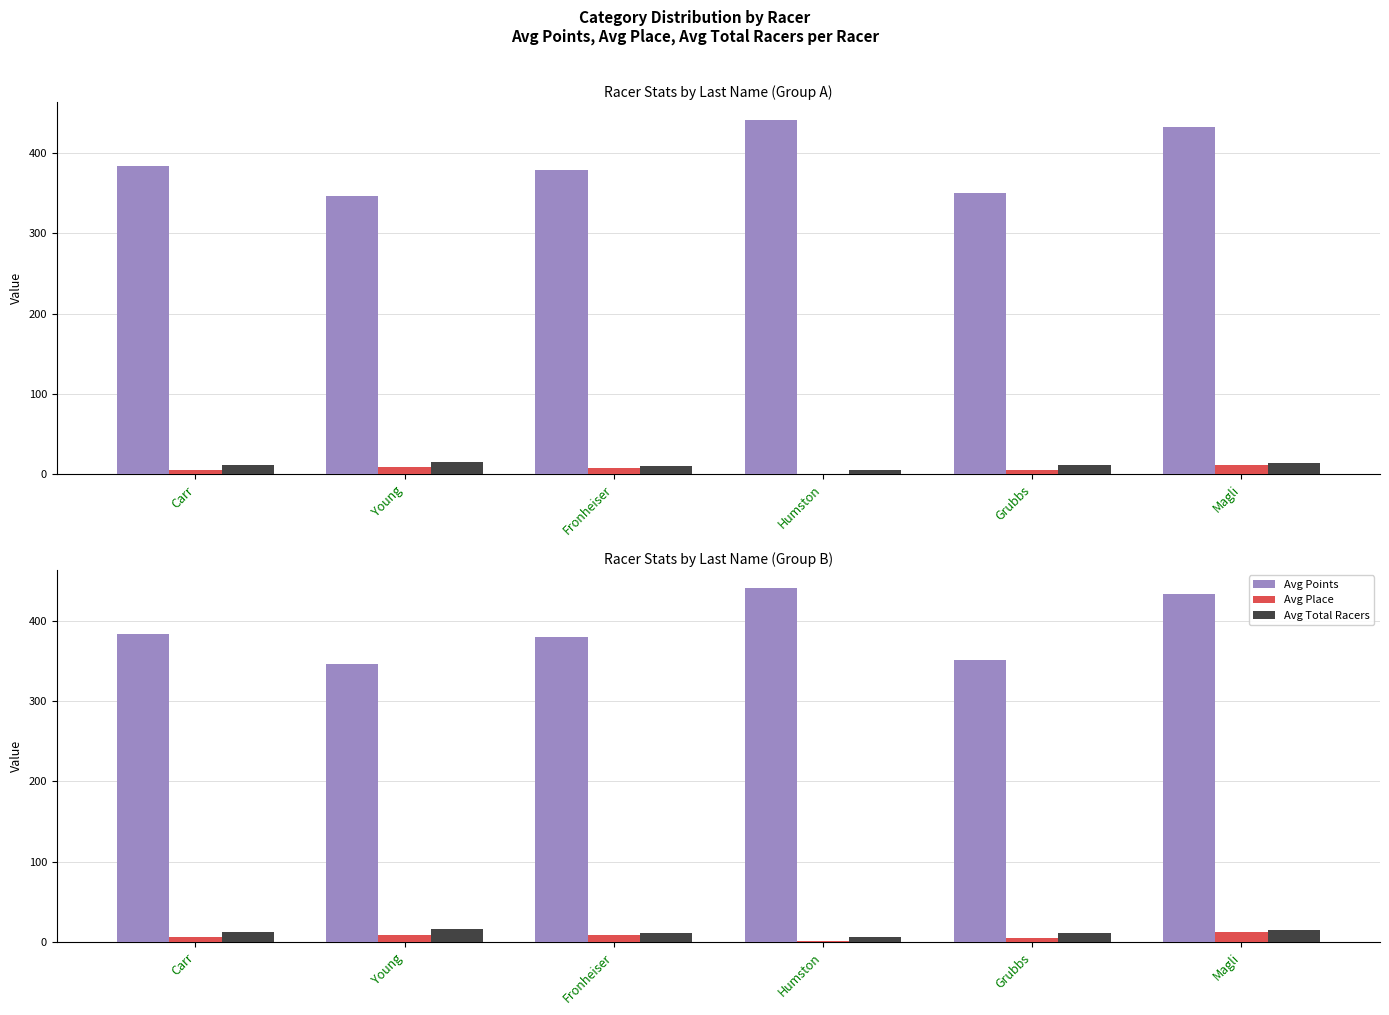

What is the difference between the Avg Points values at Magli and Carr?

49.7